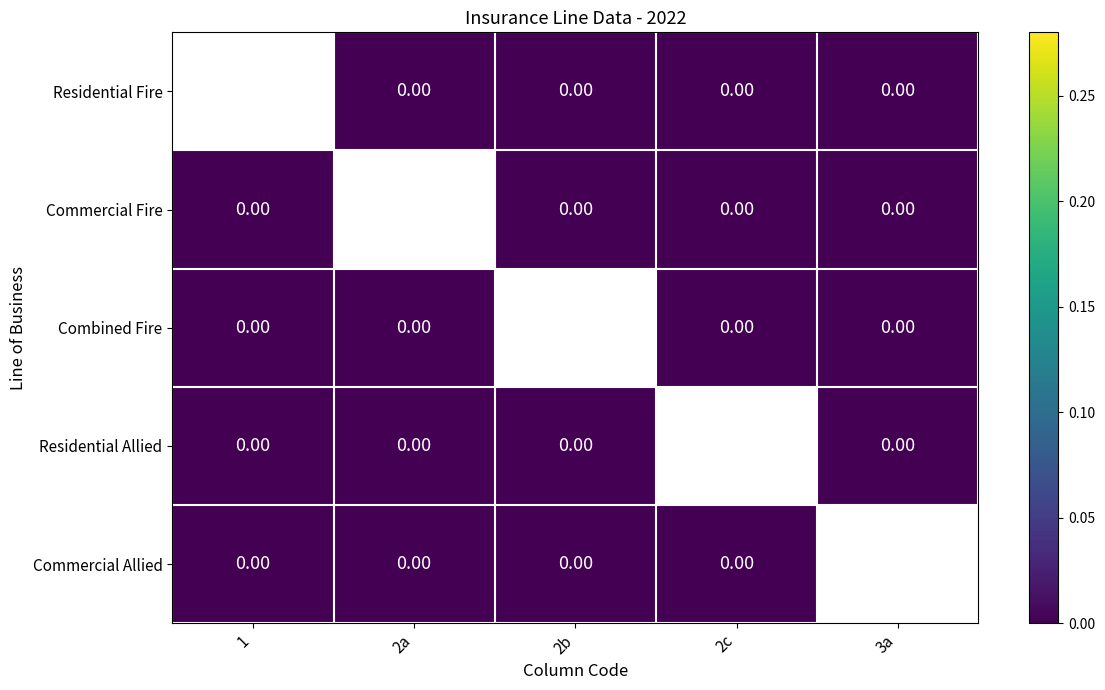

List the labels in order of Combined Fire value, largest first.

1, 2a, 2b, 2c, 3a